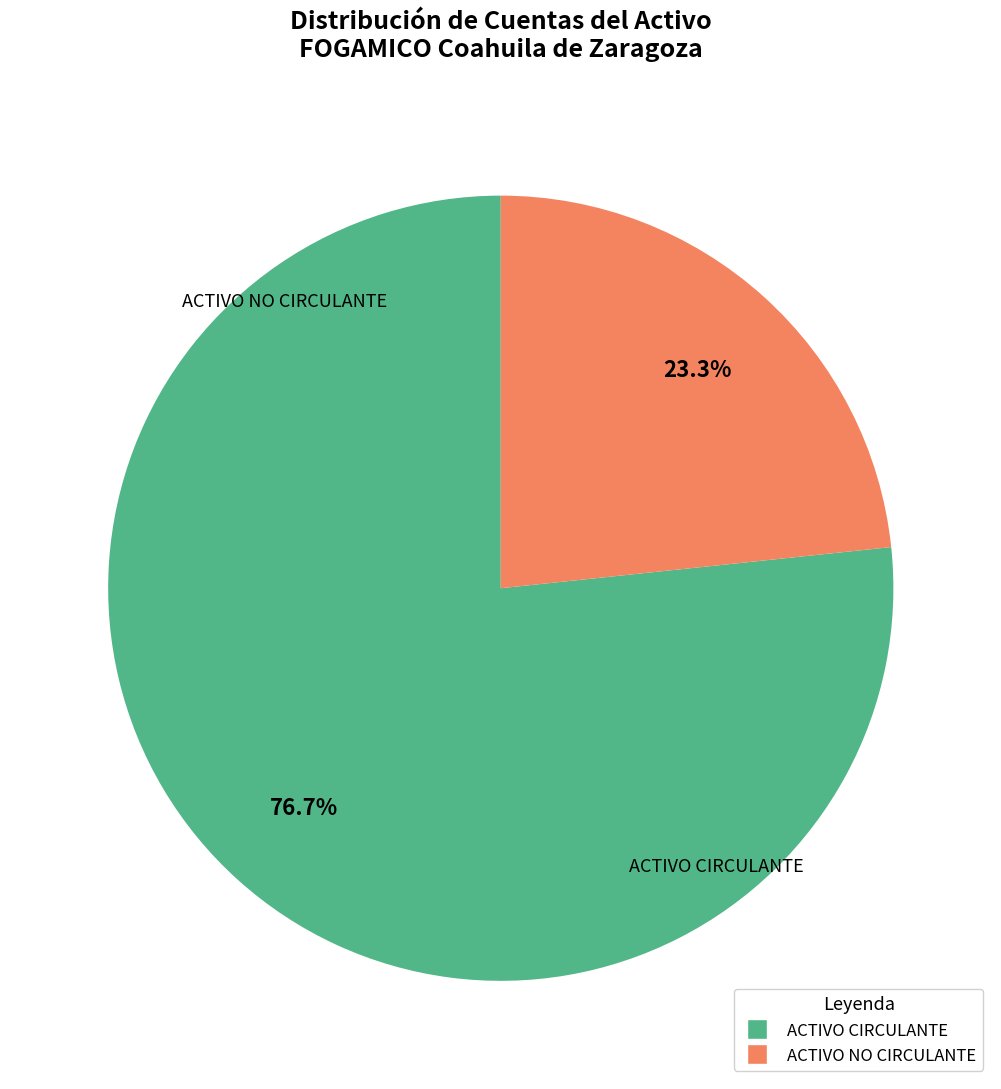

Is there a majority slice in this chart?

Yes